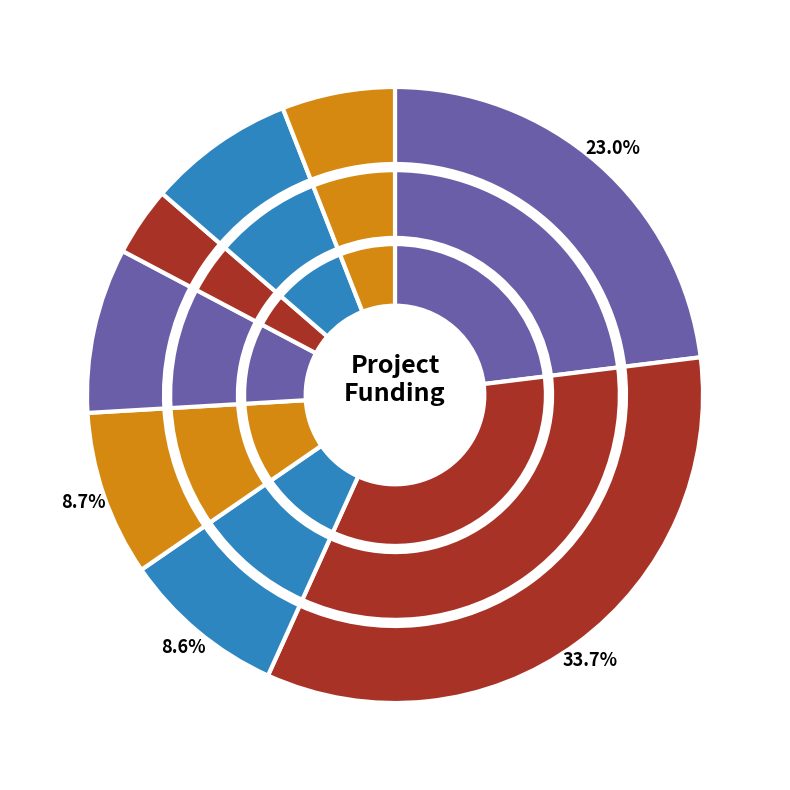

What is the change in value from LIFE ScrubsNet to AGROVOLTAICA GO?

-1919712